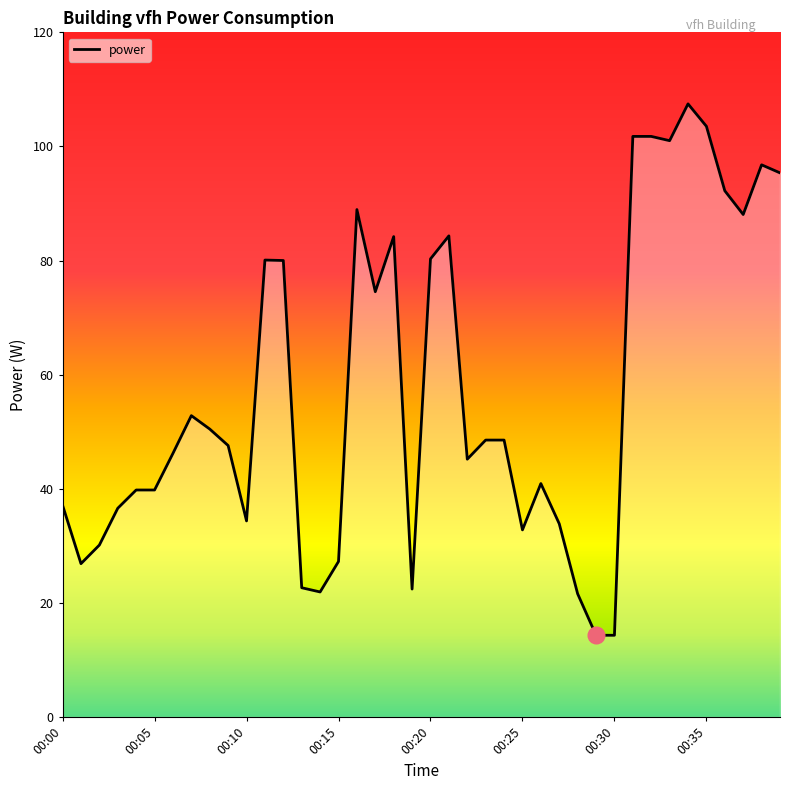

True or false: the data has more than 2 interior local peaks.

True